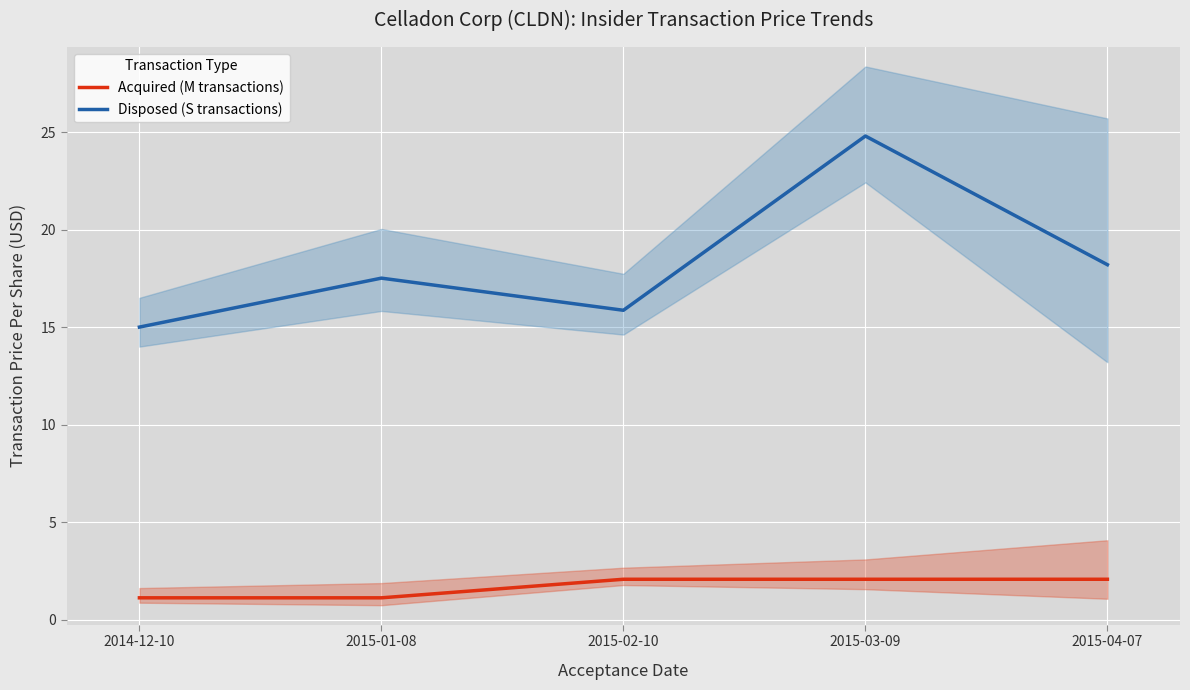

How many data points in Disposed (S transactions) are above 17?

3